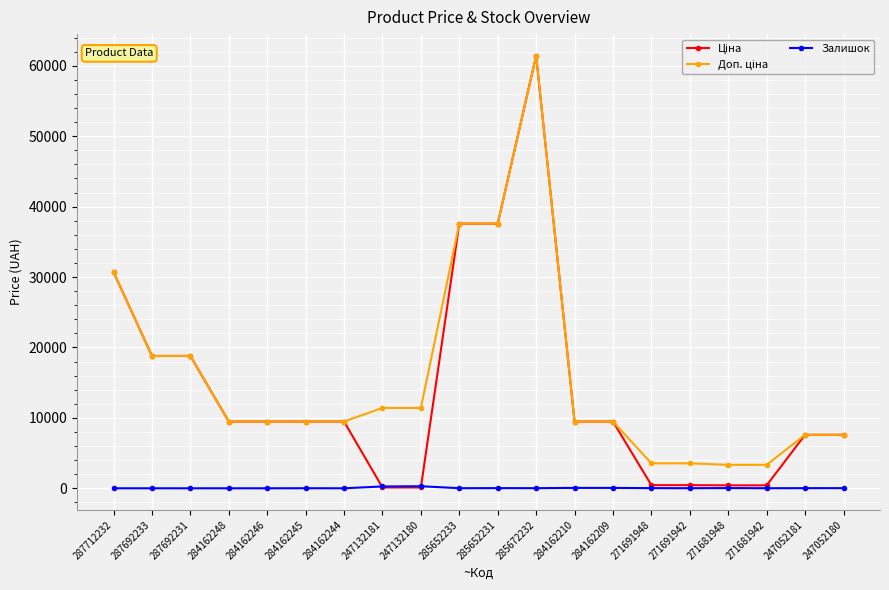

Is this an area chart (filled region under the line)?

No